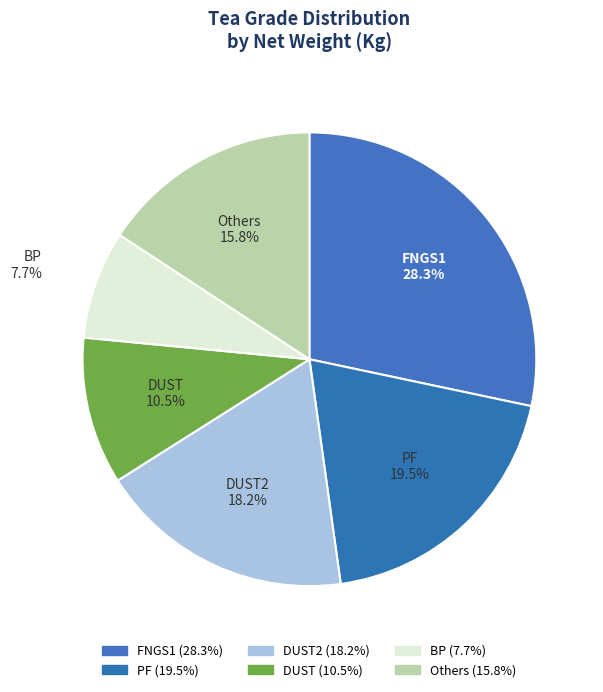

Which slice is the smallest?

BP